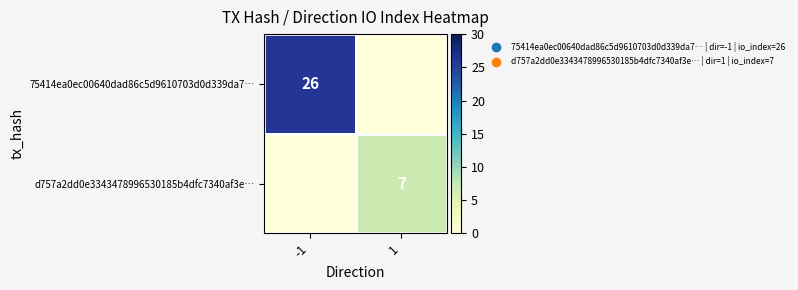

Is the value of 75414ea0ec00640dad86c5d9610703d0d339da7… at -1 greater than the value of d757a2dd0e3343478996530185b4dfc7340af3e… at 1?

Yes